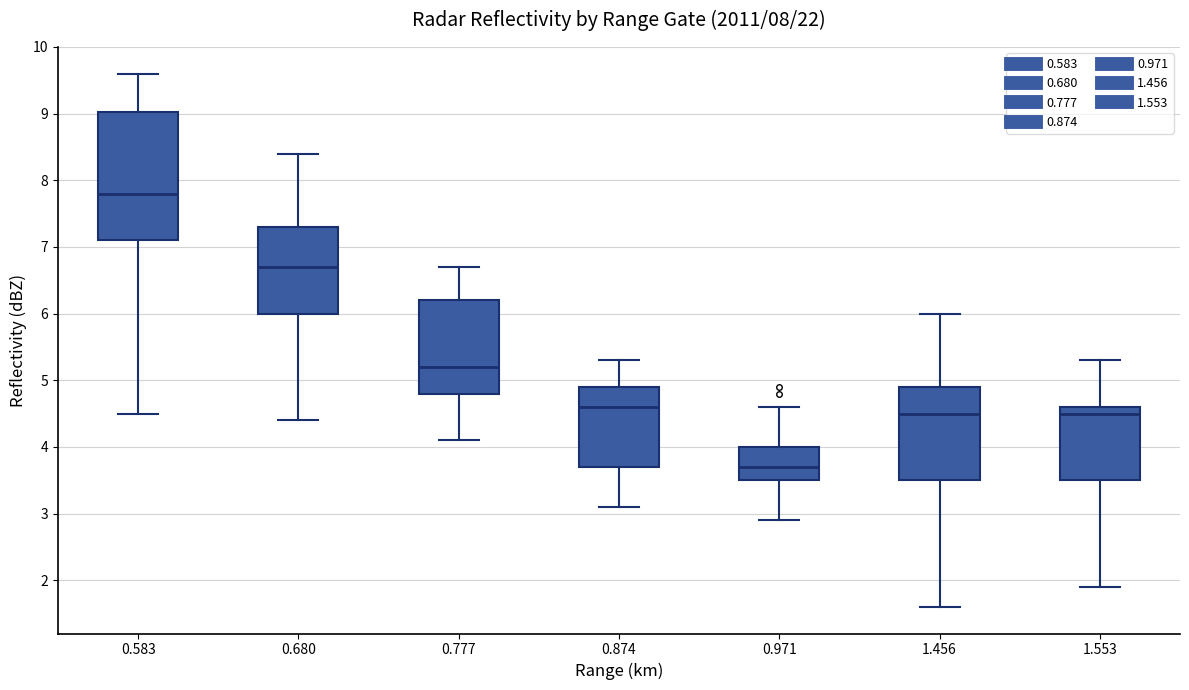

Reading left to right, transcribe this box plot: for each box, give where its median line is, the range the box spans, and where its two whiskers end, as read against the y-axis. The values are not printed on the chart, so give them approximately, as read against the axis.

0.583: median 7.8, box 7.1 to 9.0, whiskers 4.5 to 9.6
0.680: median 6.7, box 6.0 to 7.3, whiskers 4.4 to 8.4
0.777: median 5.2, box 4.8 to 6.2, whiskers 4.1 to 6.7
0.874: median 4.6, box 3.7 to 4.9, whiskers 3.1 to 5.3
0.971: median 3.7, box 3.5 to 4.0, whiskers 2.9 to 4.6
1.456: median 4.5, box 3.5 to 4.9, whiskers 1.6 to 6.0
1.553: median 4.5, box 3.5 to 4.6, whiskers 1.9 to 5.3